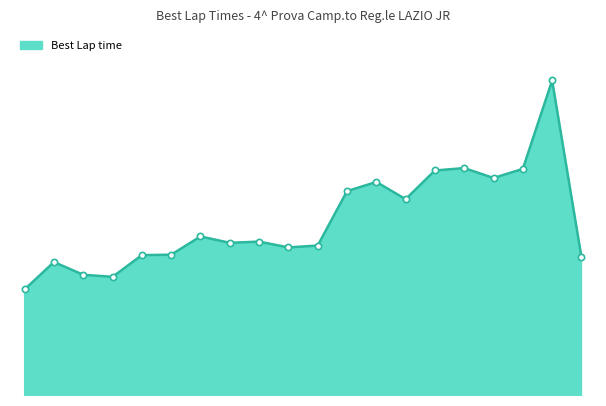

How many lines are shown in the chart?

1